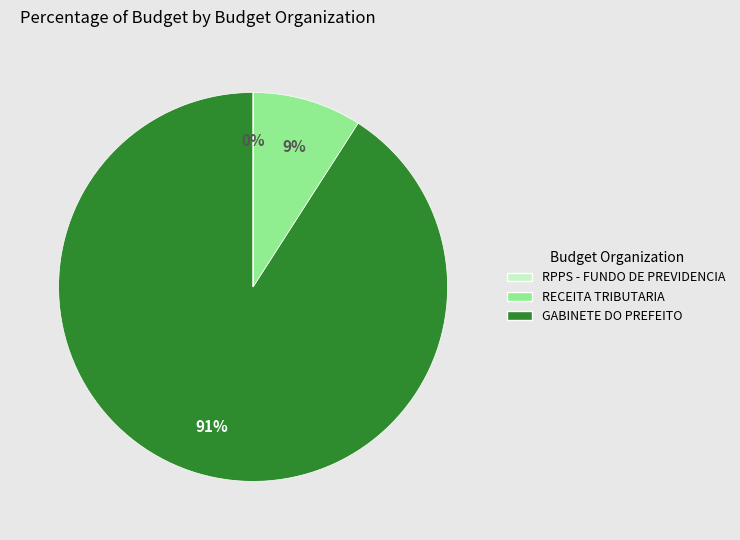

To the nearest percent, what is the difference between the largest and smallest slice percentages?

91%